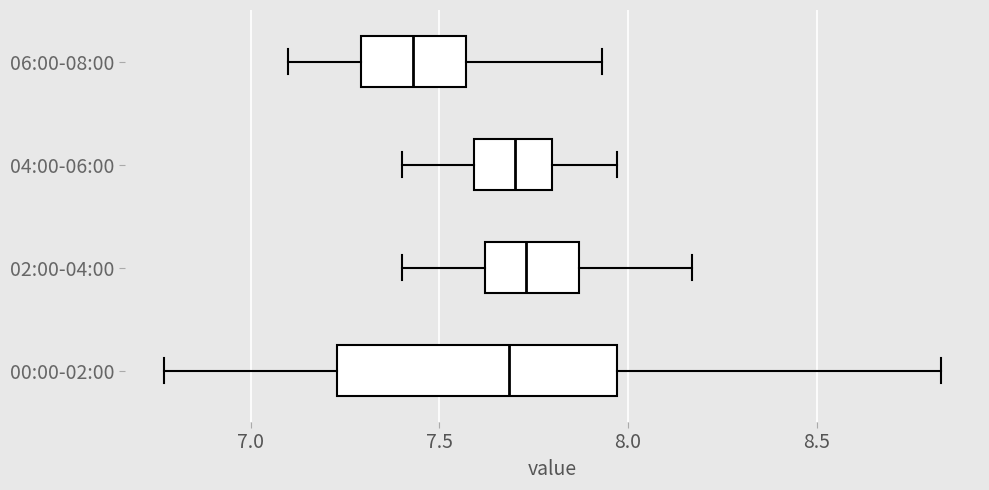

Where does the right whisker of the box for 02:00-04:00 end on the x-axis? The values are not printed on the chart, so give them approximately, as read against the axis.

8.15